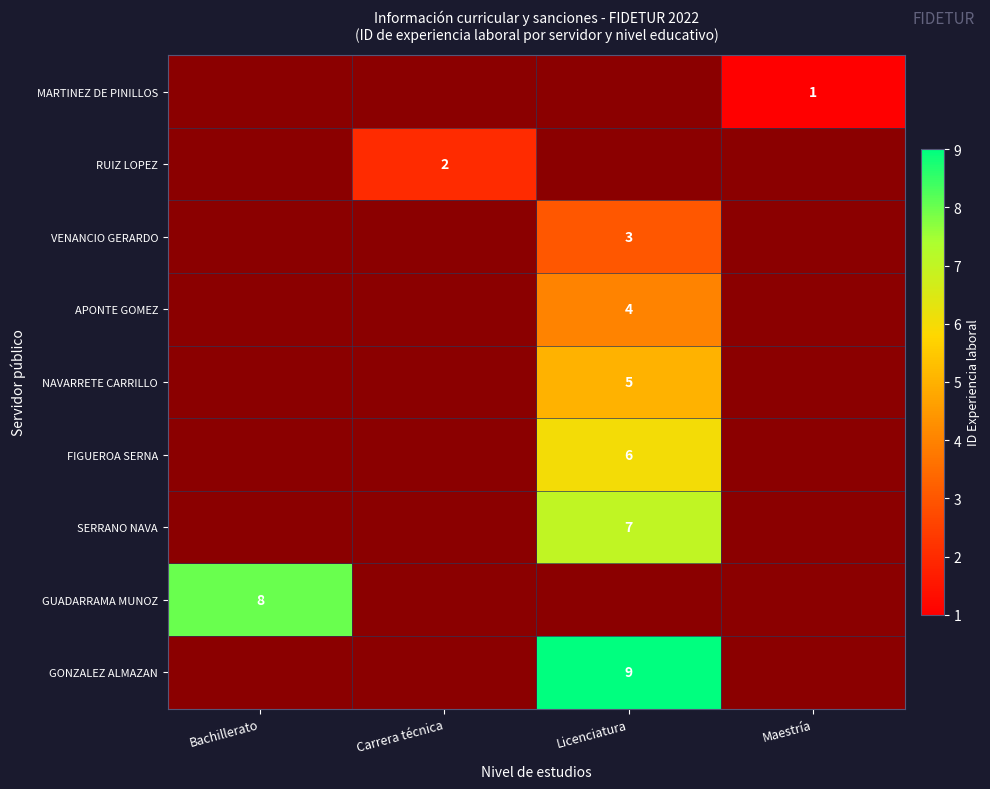

True or false: SERRANO NAVA has a value of 7 at Licenciatura.

True